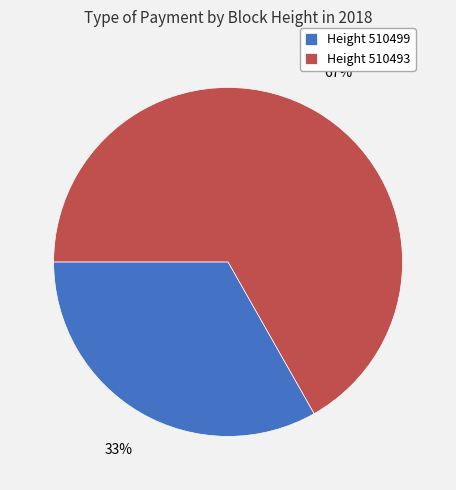

Which slice is the smallest?

Height 510499